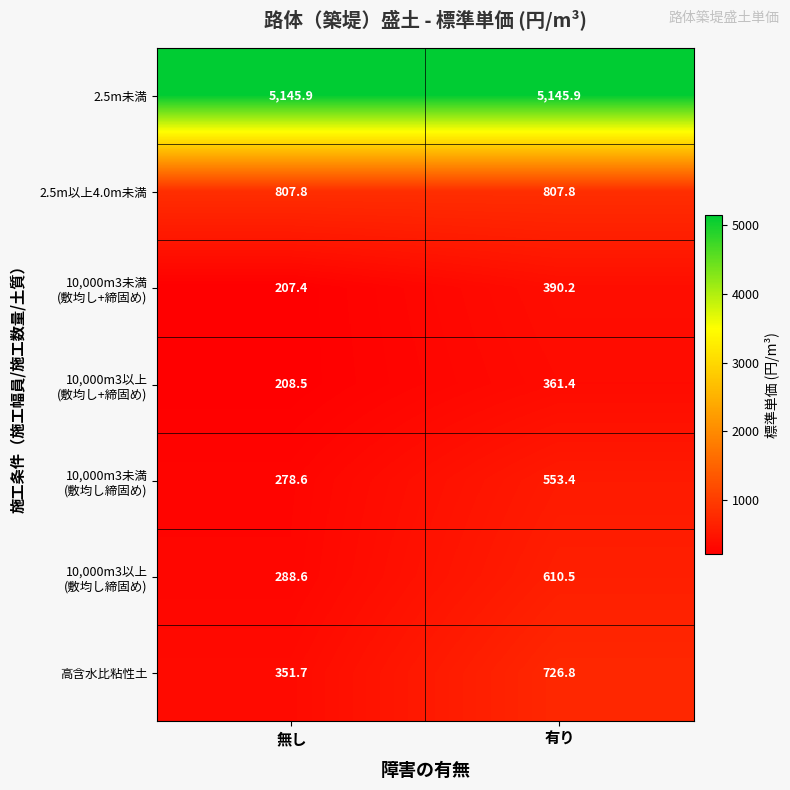

What is the difference between the maximum and minimum values in the 高含水比粘性土 series?

375.1